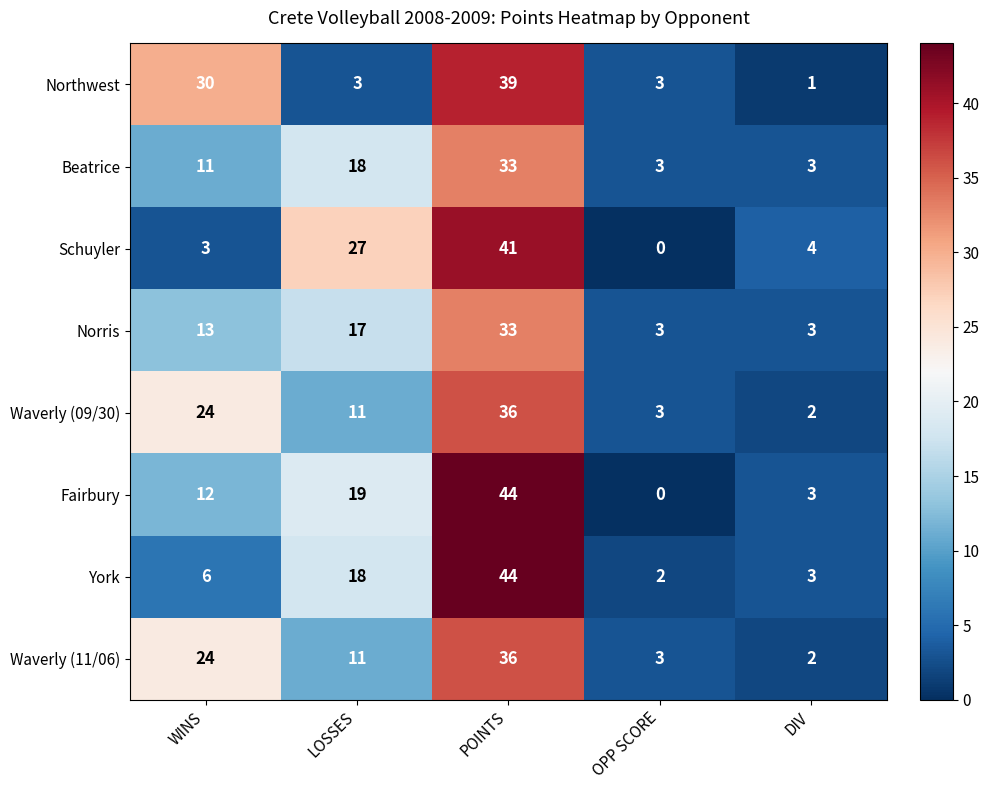

What is the spread (max minus min) of values at OPP SCORE?

3